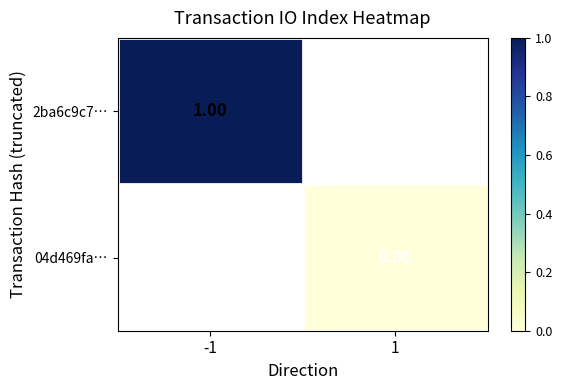

At which label does 2ba6c9c7… reach its minimum?

-1